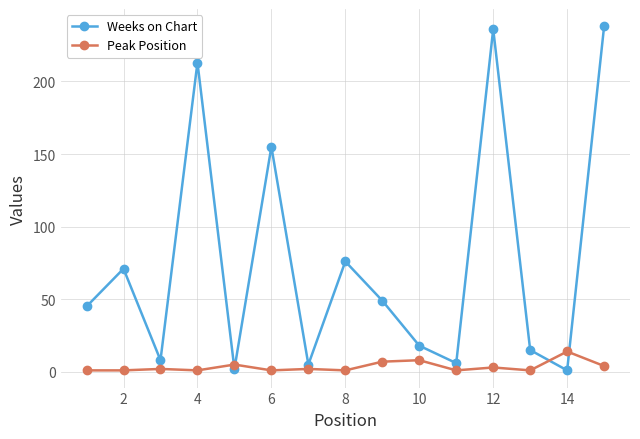

What is the lowest value of the Peak Position series?

1